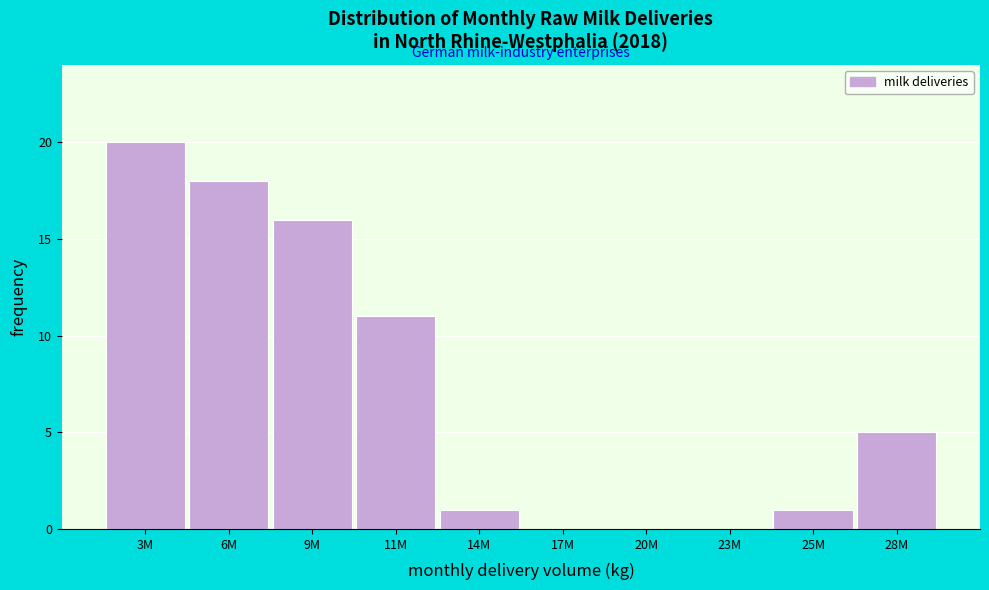

Reading right to left, transcribe all the data shown in this chart.

28M=5	25M=1	23M=0	20M=0	17M=0	14M=1	11M=11	9M=16	6M=18	3M=20